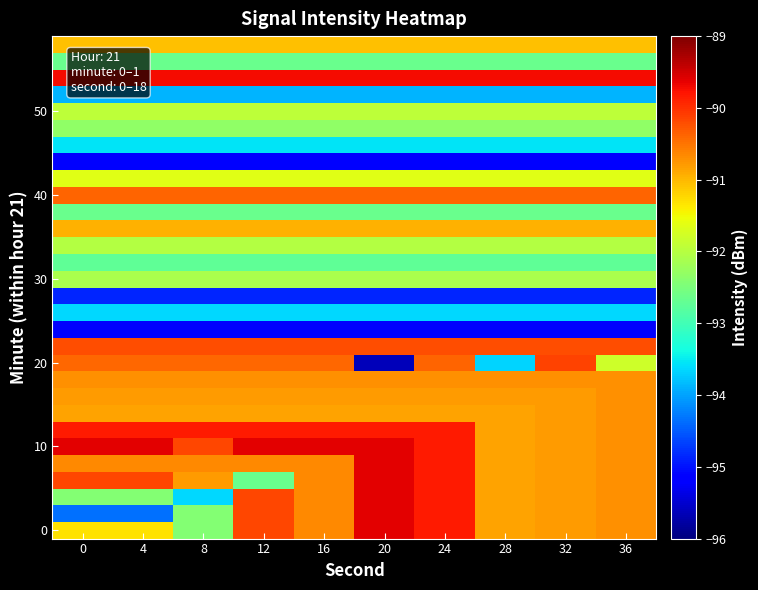

What is the spread (max minus min) of values at 4?

5.6